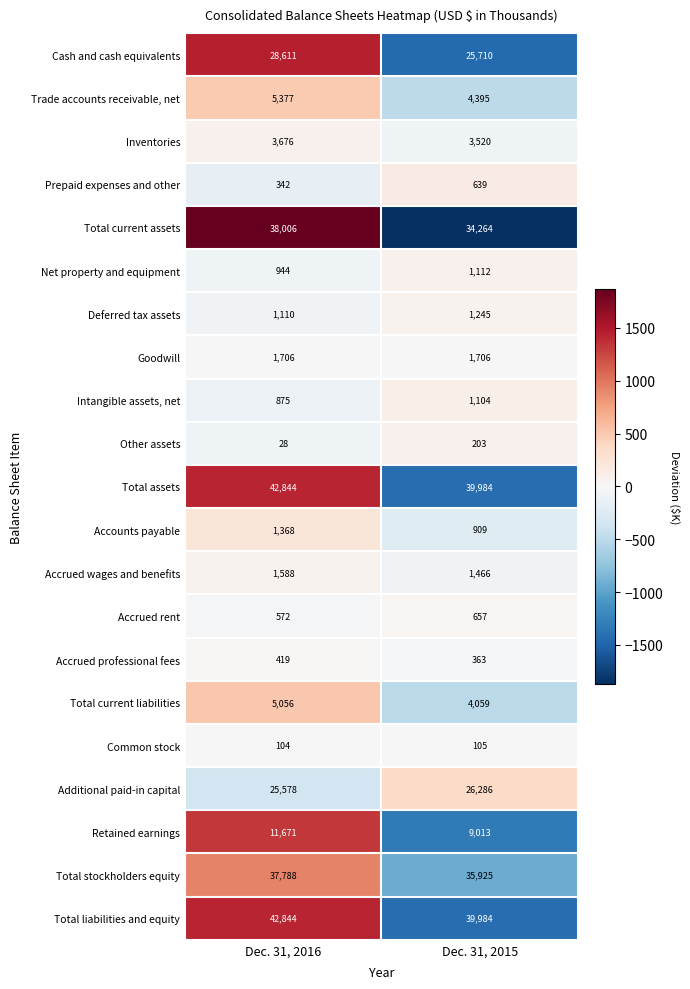

Where is Deferred tax assets nearest to the value 1177?

Dec. 31, 2016